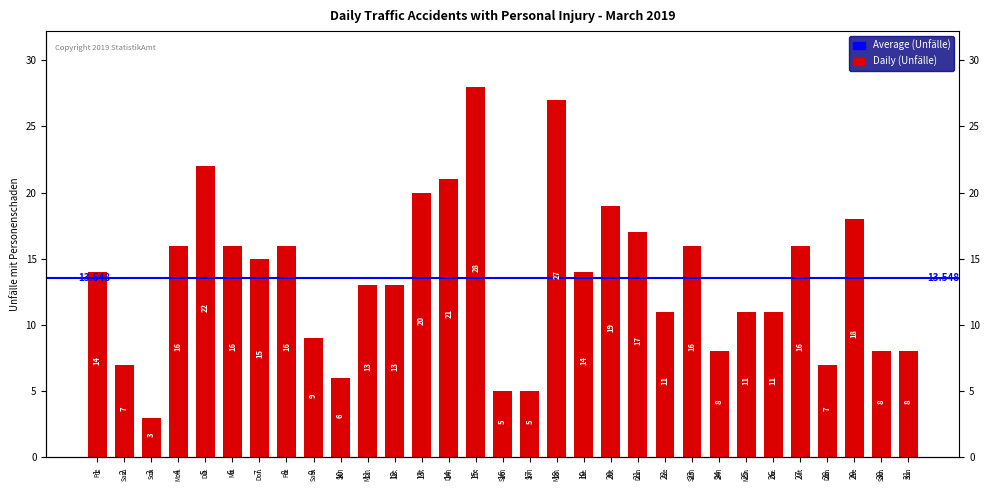

Reading left to right, what are all the values shown in this chart?

14	7	3	16	22	16	15	16	9	6	13	13	20	21	28	5	5	27	14	19	17	11	16	8	11	11	16	7	18	8	8